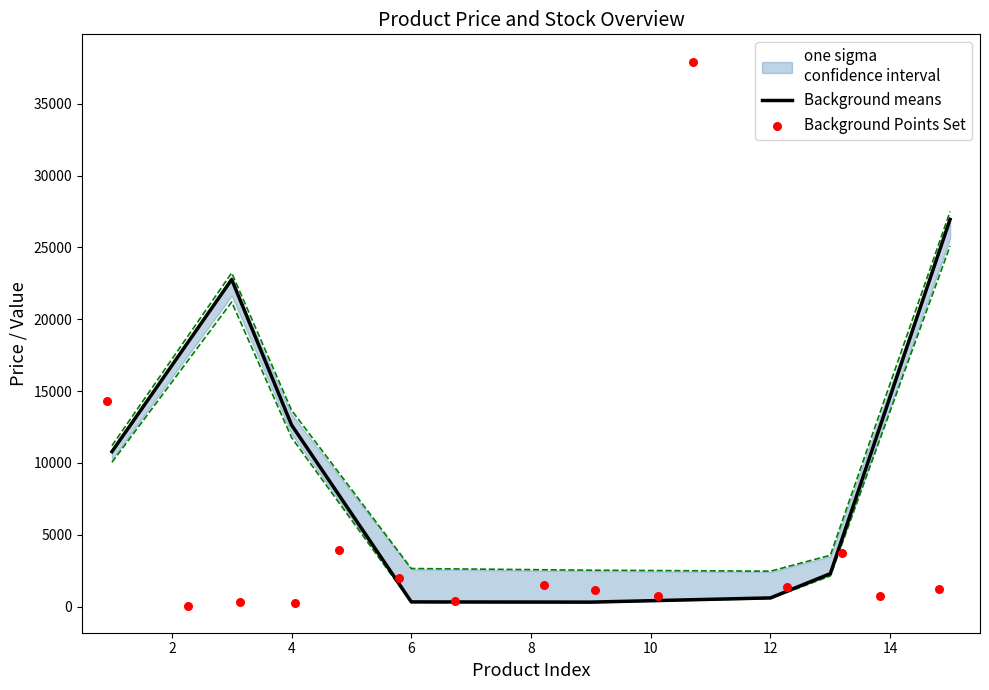

Which series reaches the maximum Y coordinate?

Background Points Set